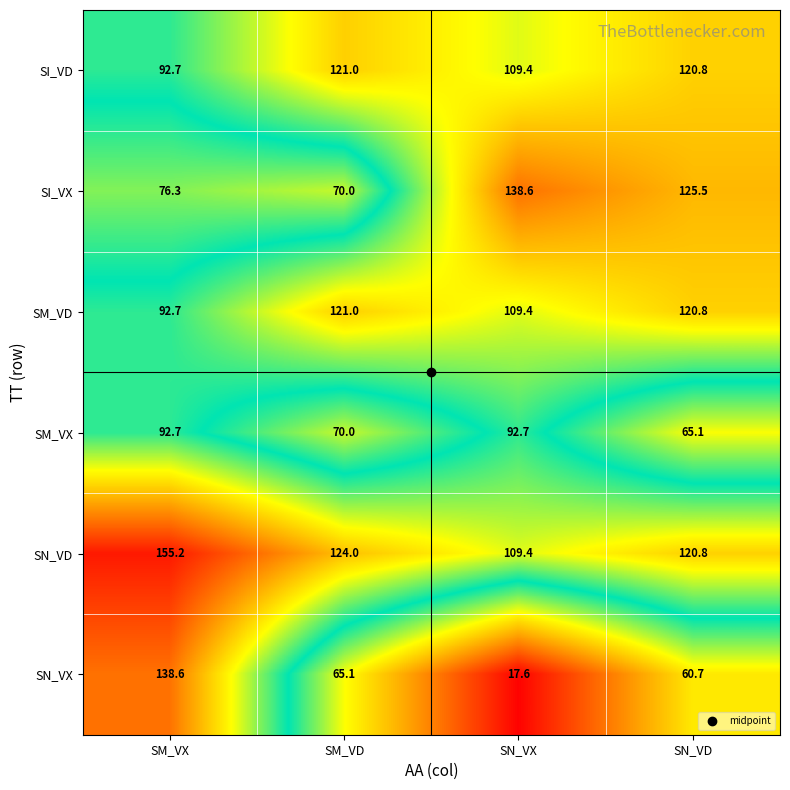

Between SM_VD and SN_VX, which series saw the biggest shift?

SI_VX